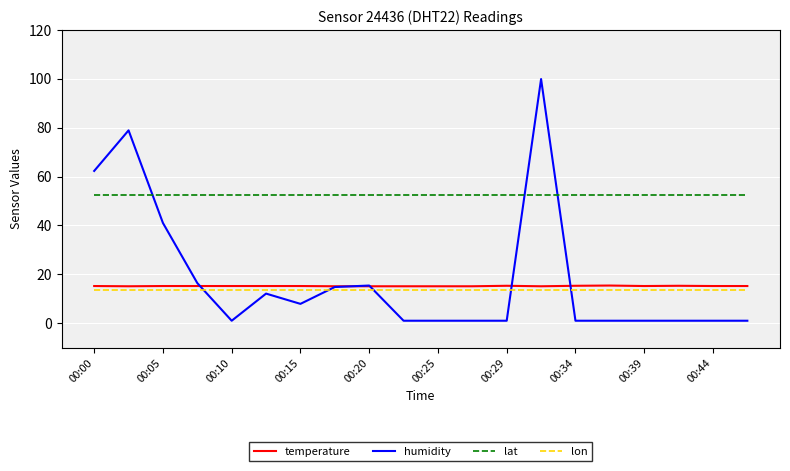

Which series has the widest spread of values?

humidity